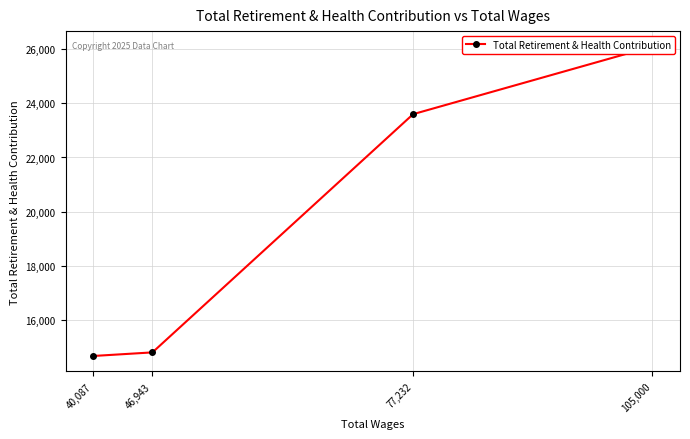

What is the difference between the maximum and minimum values?

11412